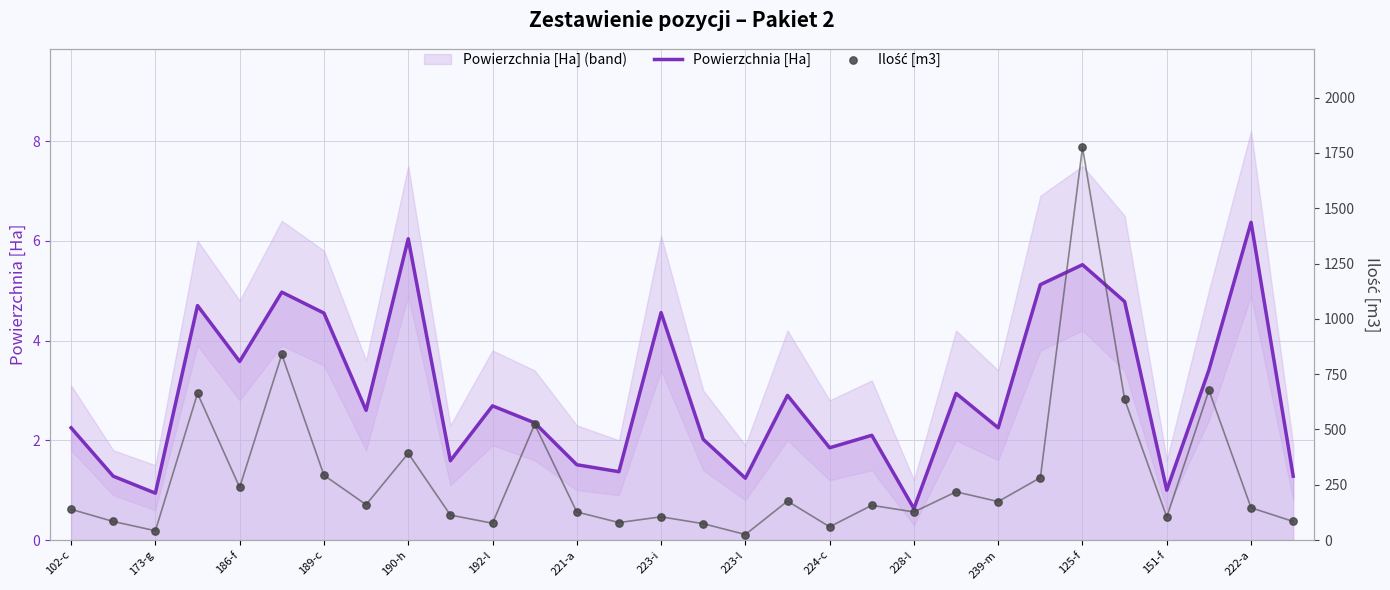

Which series has the widest spread of Y values?

Ilość [m3]